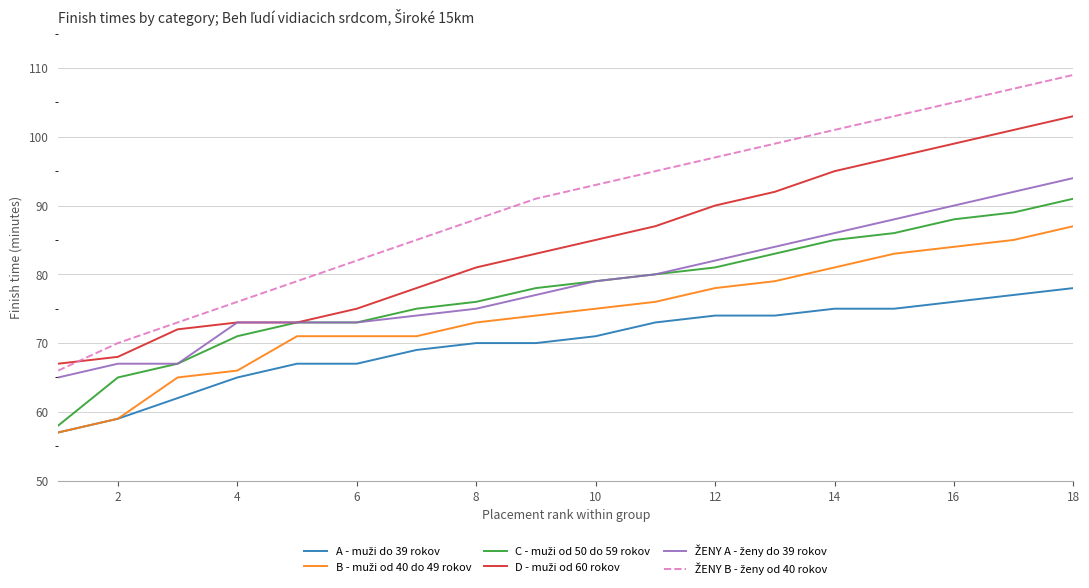

What is the minimum value shown in the chart?

57